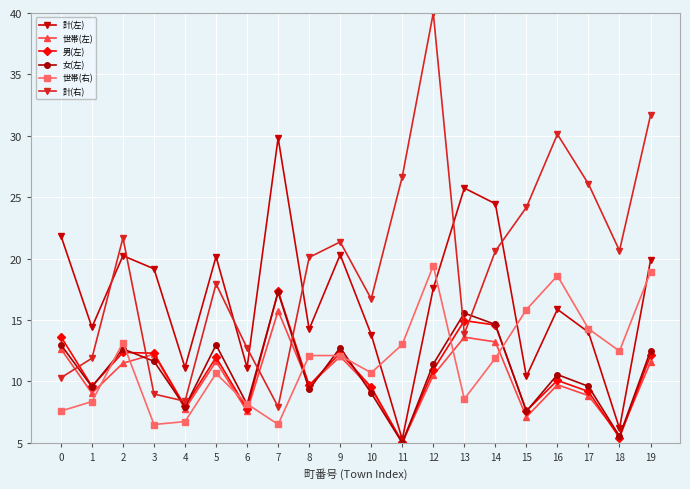

What is the average value of the 世帯(左) series?

10.2